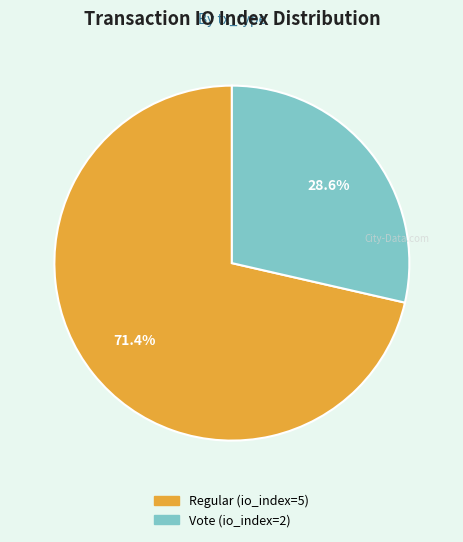

The Regular (io_index=5) slice represents 71% of the pie. True or false?

True